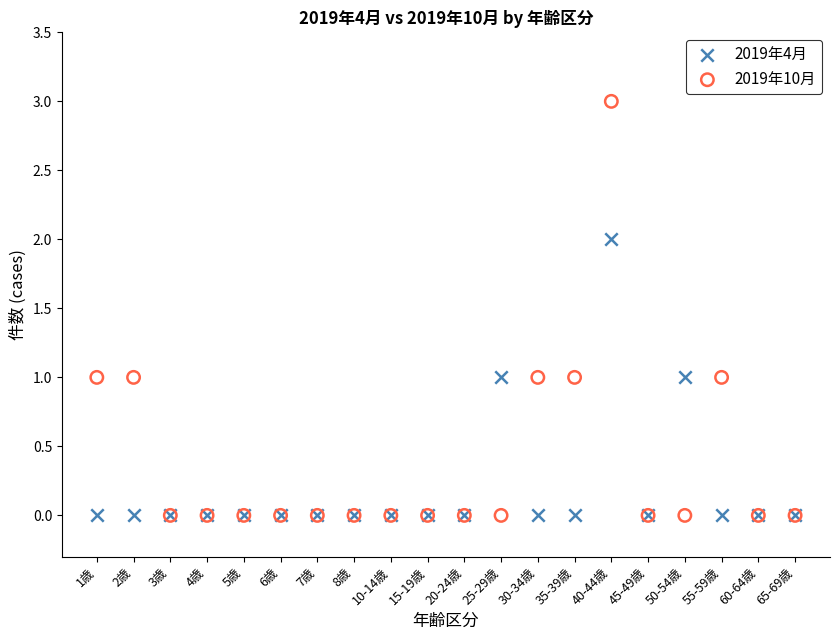

What are all the series names shown in the legend?

2019年4月, 2019年10月